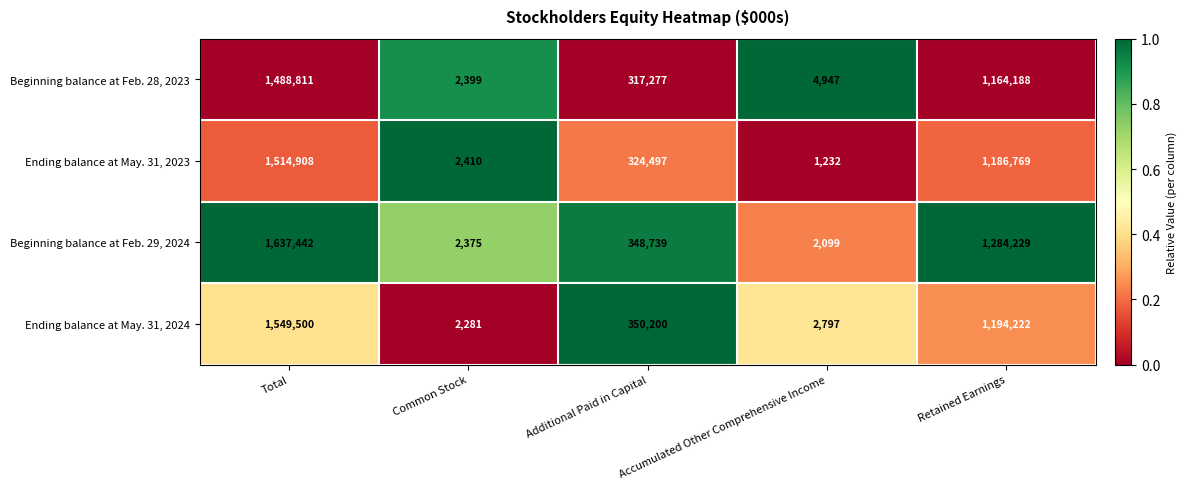

What value does the Ending balance at May. 31, 2023 series have at Additional Paid in Capital, to the nearest 10?

324500